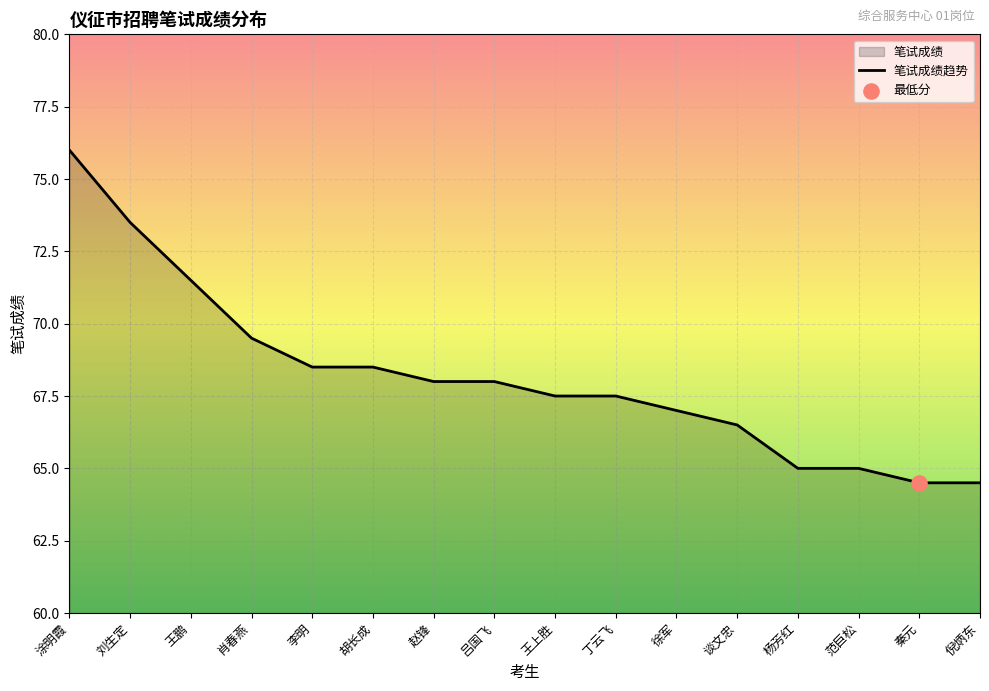

Approximately how many times larger is the value at 赵锋 compared to 王鹏?

1.0